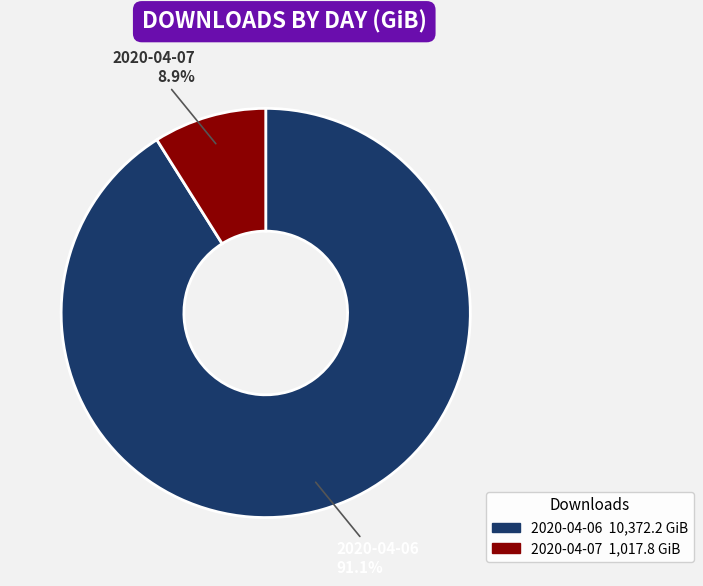

What percentage is the 2020-04-06 slice, to the nearest percent?

91%